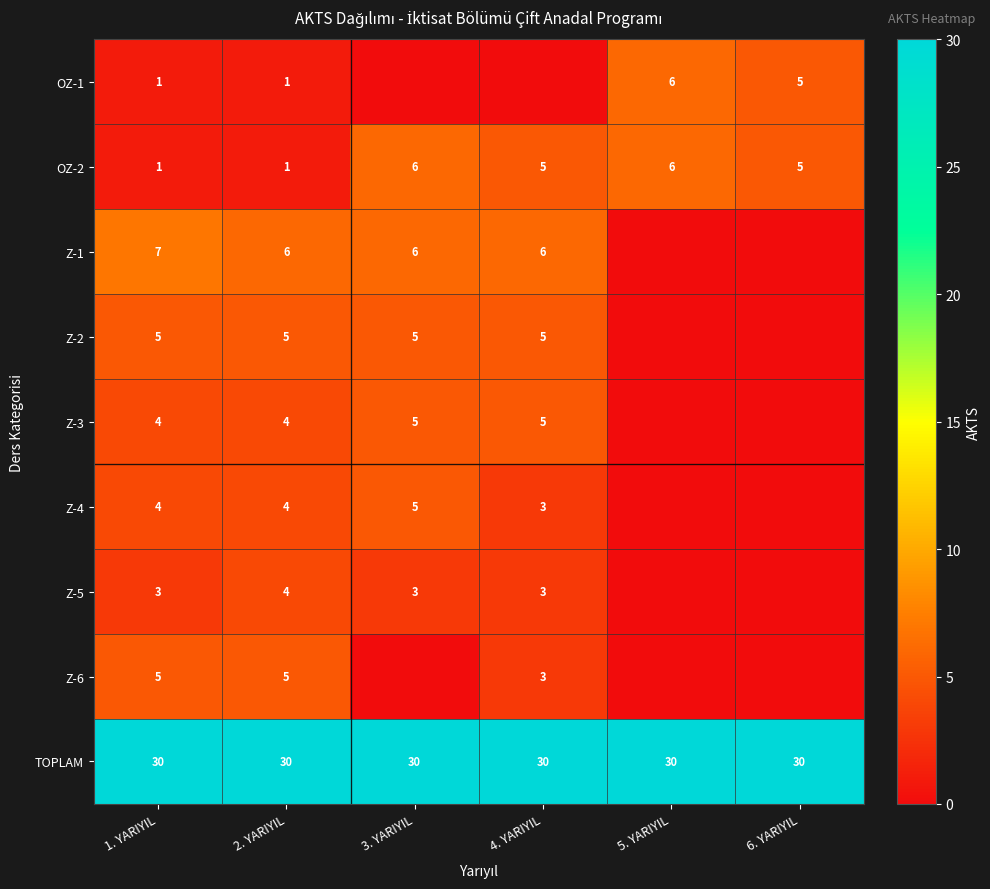

The value of OZ-1 at 6. YARIYIL is 7. True or false?

False